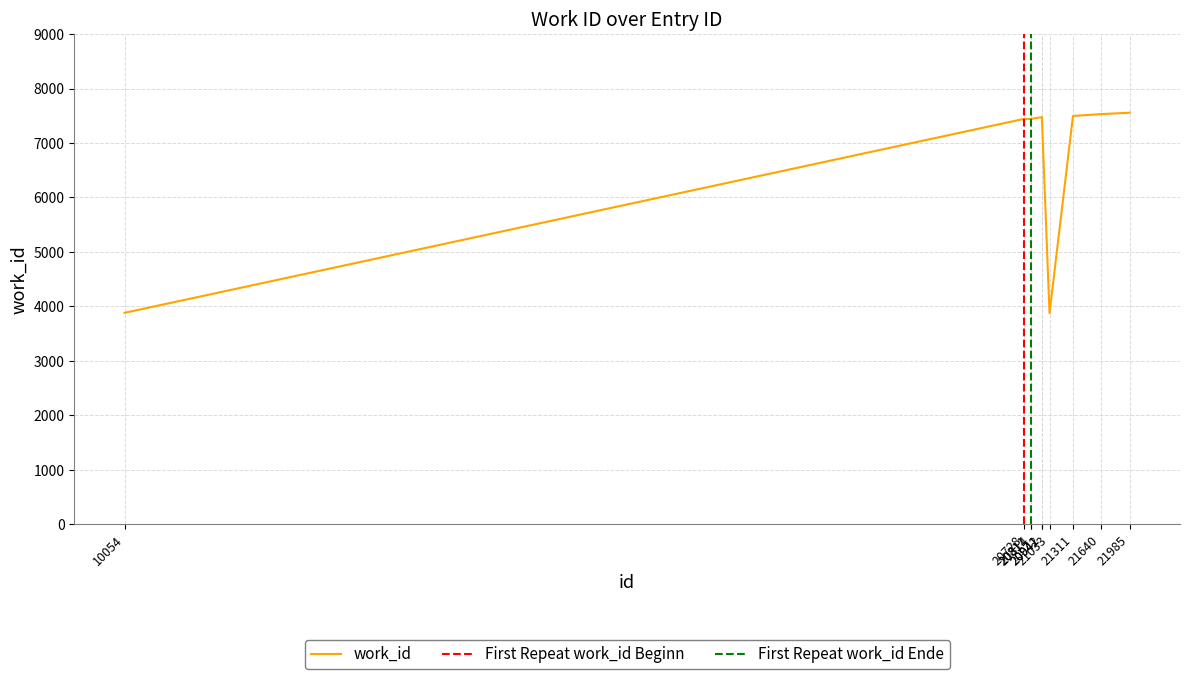

Reading left to right, what are all the values shown in this chart?

3882	7442	7443	7443	7475	7475	3876	7496	7530	7556